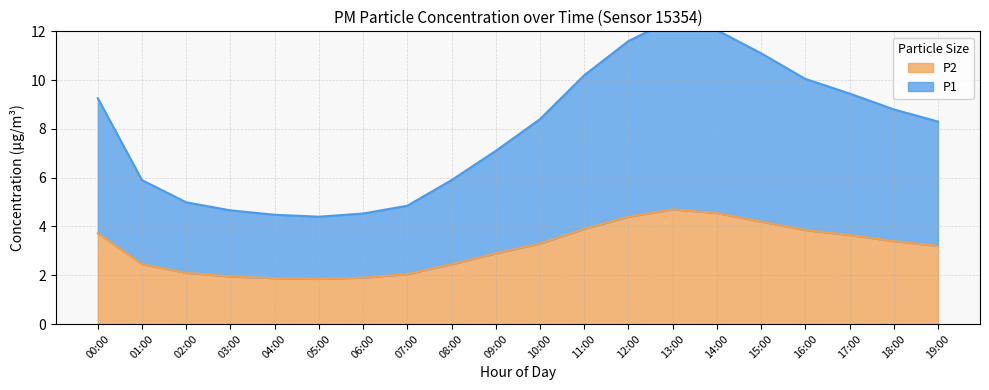

True or false: P2 has a value of 4.9 at 19:00.

False